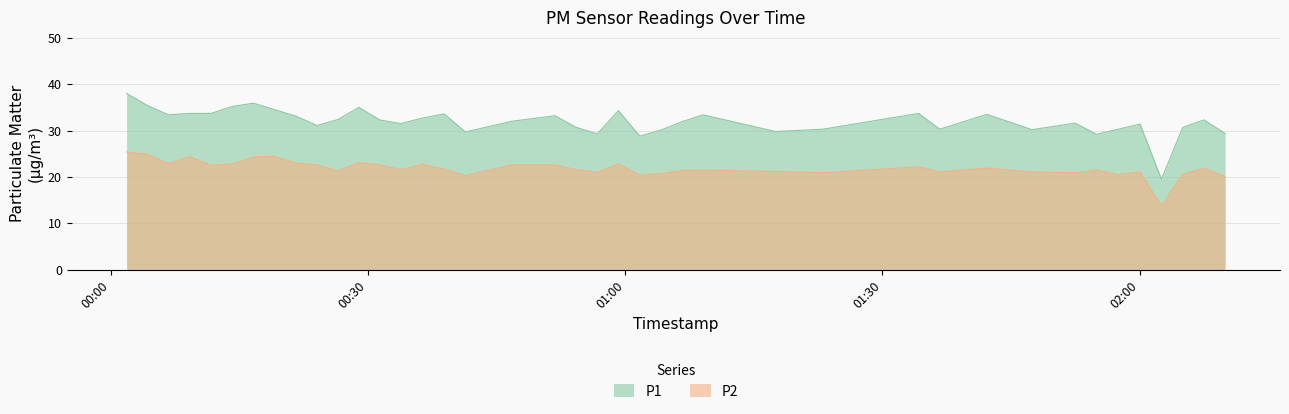

Does the chart have visible grid lines?

Yes